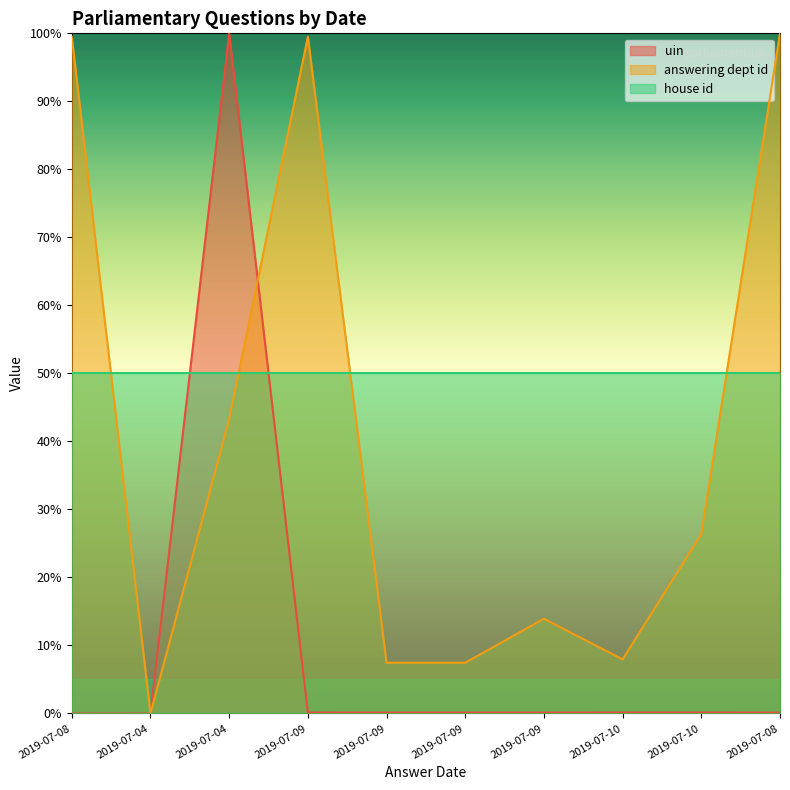

What is the average value of the uin series?

10.1